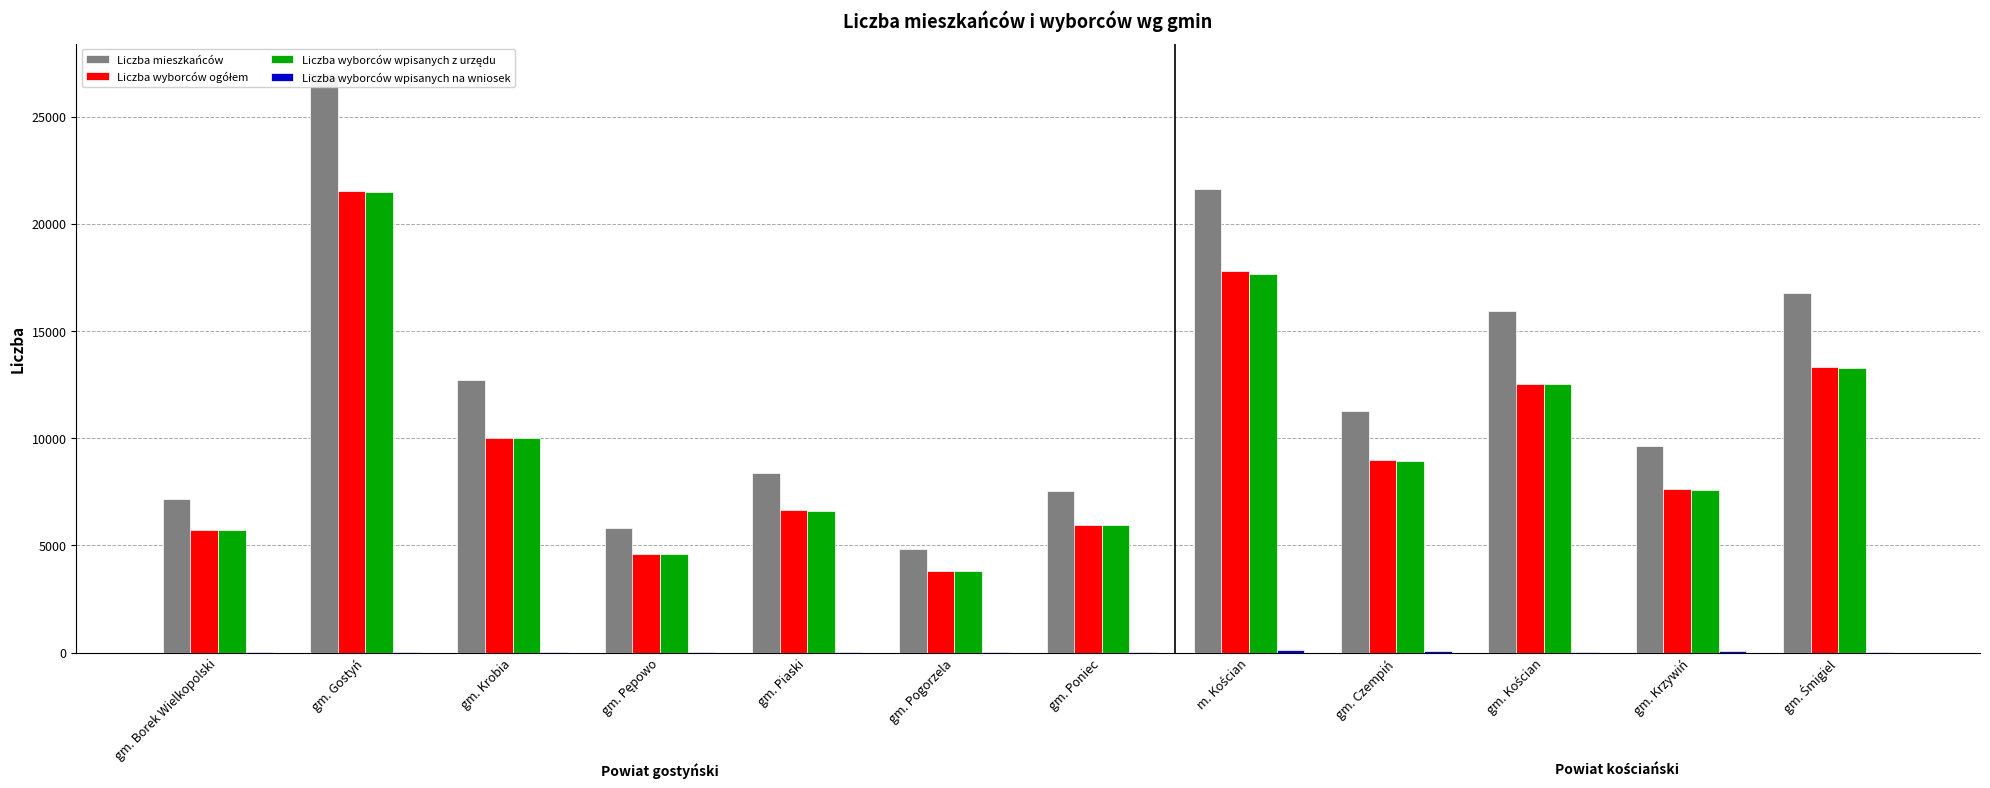

Where does the Liczba wyborców wpisanych z urzędu series first go above 8943?

gm. Gostyń